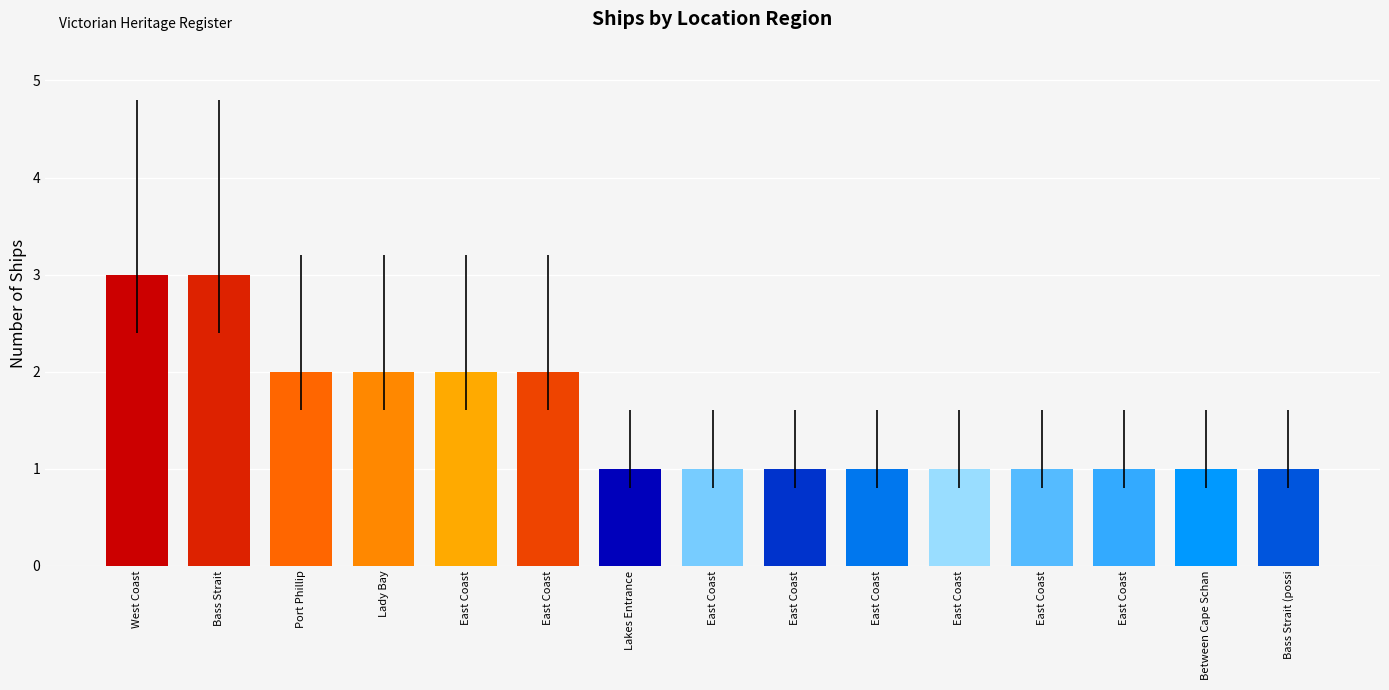

Is it true that the value at East Coast is 1?

False